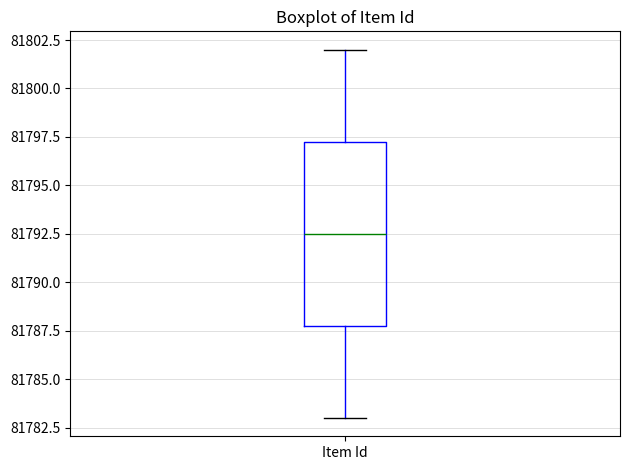

Read this box plot against the y-axis: the position of the median line, the range covered by the box, and the ends of both whiskers. The values are not printed on the chart, so give them approximately, as read against the axis.

median 81792.5, box 81788.0 to 81797.5, whiskers 81783.0 to 81802.0